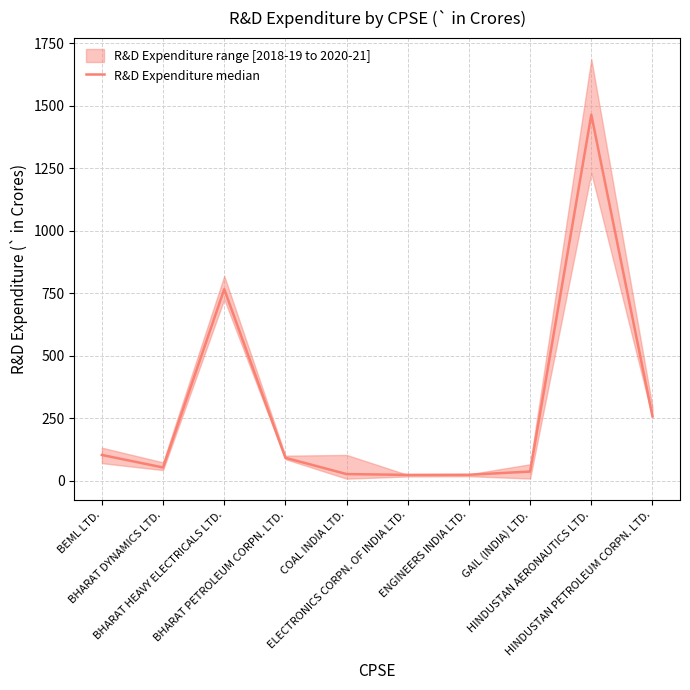

What is the maximum value shown in the chart?

1464.4